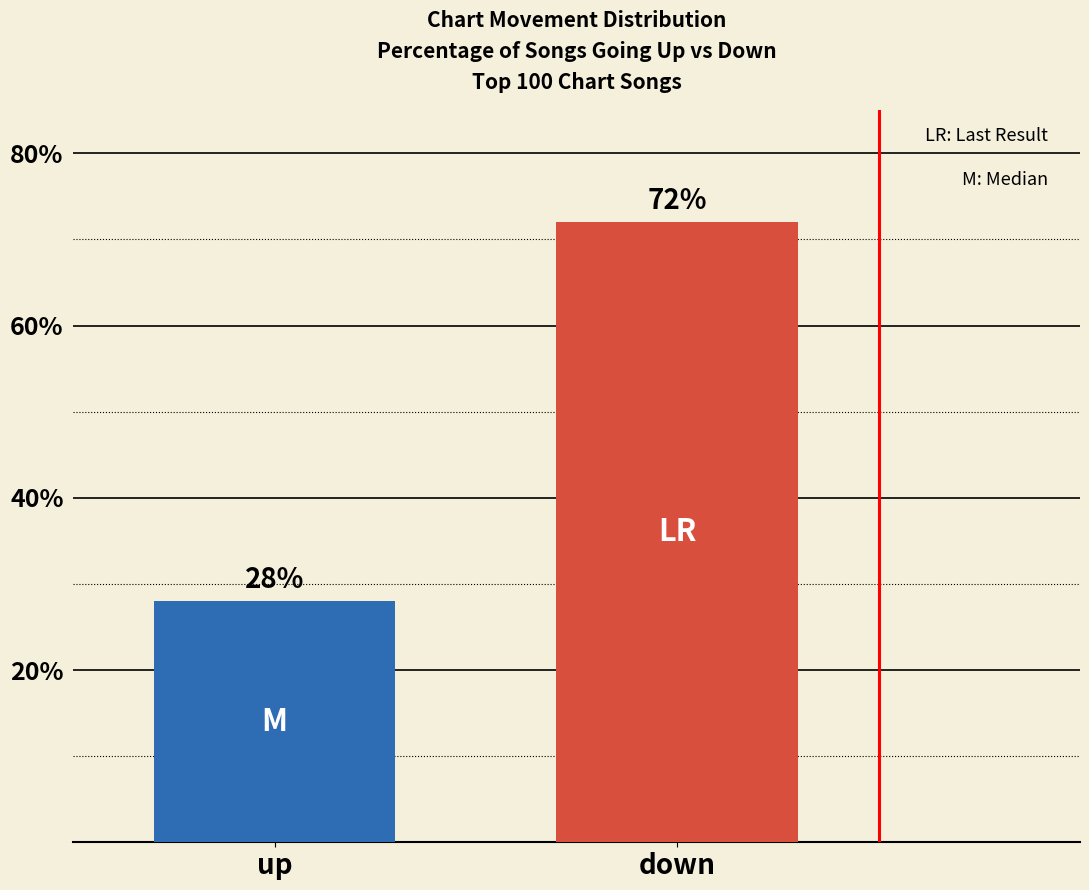

What is the smallest value displayed?

28